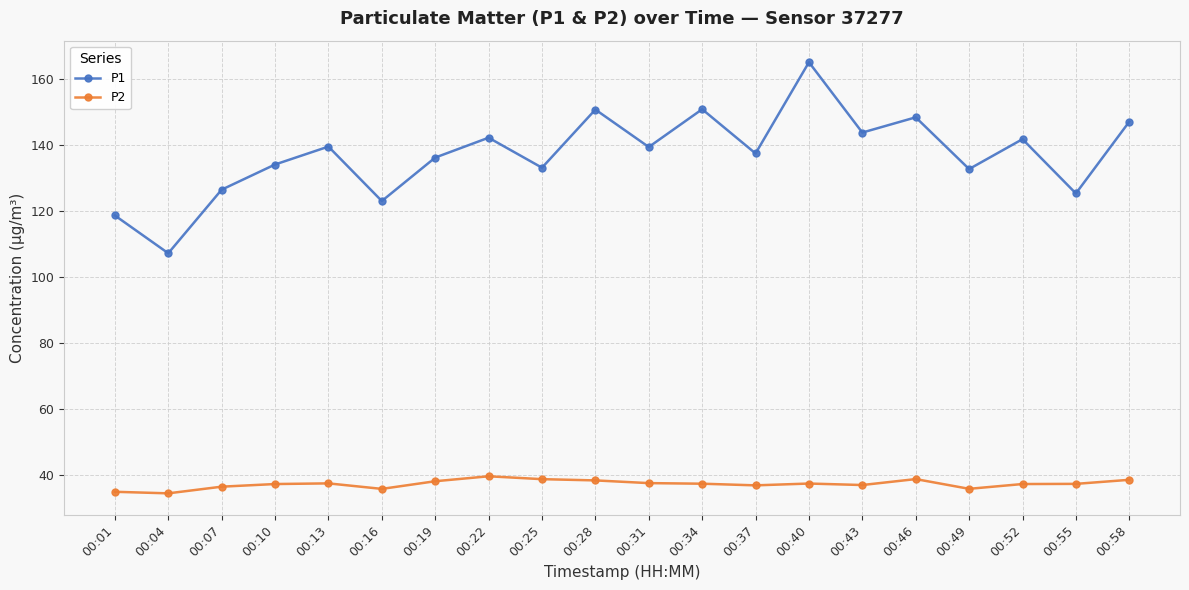

The value of P1 at 00:28 is 83.6. True or false?

False